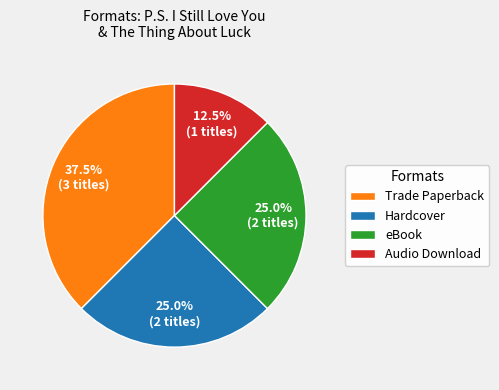

How many slices are in this pie chart?

4